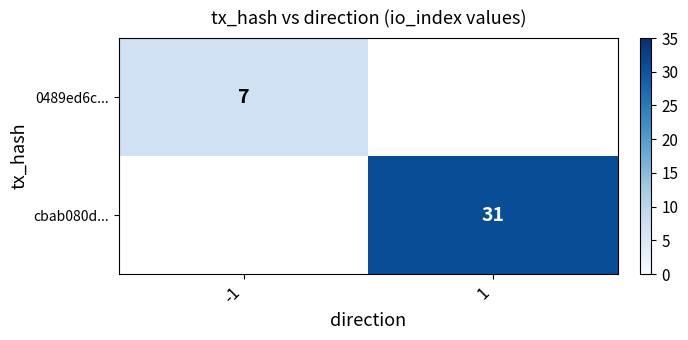

How many distinct data groups are displayed?

2